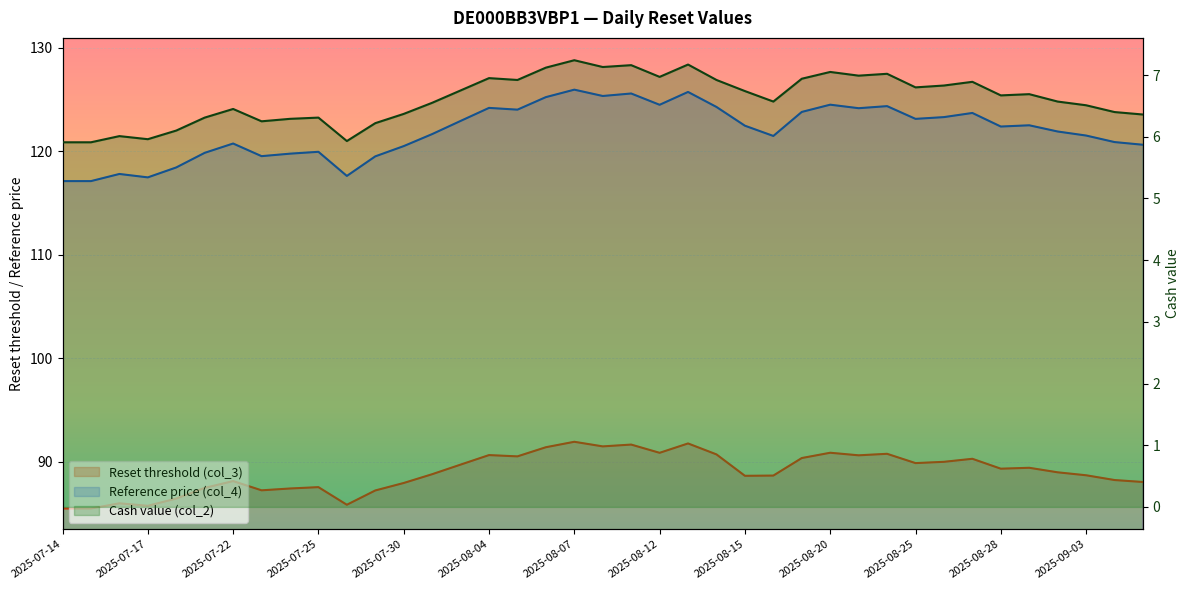

Rank the series at 2025-08-04 from highest to lowest value.

Reference price (col_4), Reset threshold (col_3), Cash value (col_2)